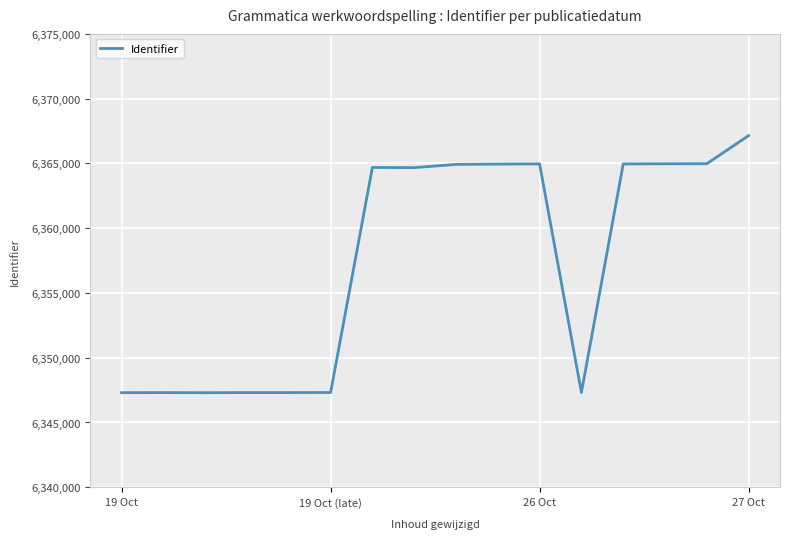

What is the maximum value shown in the chart?

6367148